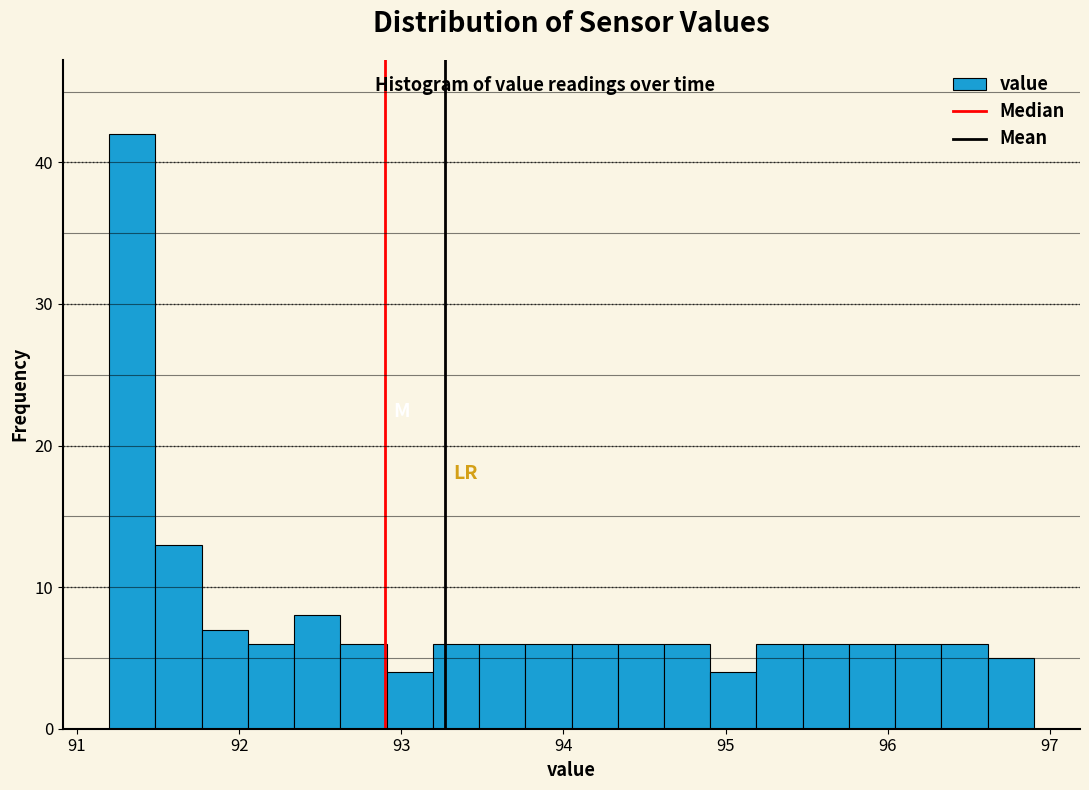

Around what value on the x-axis is the tallest bar? Give the approximate position of its centre, as read against the axis.

91.3